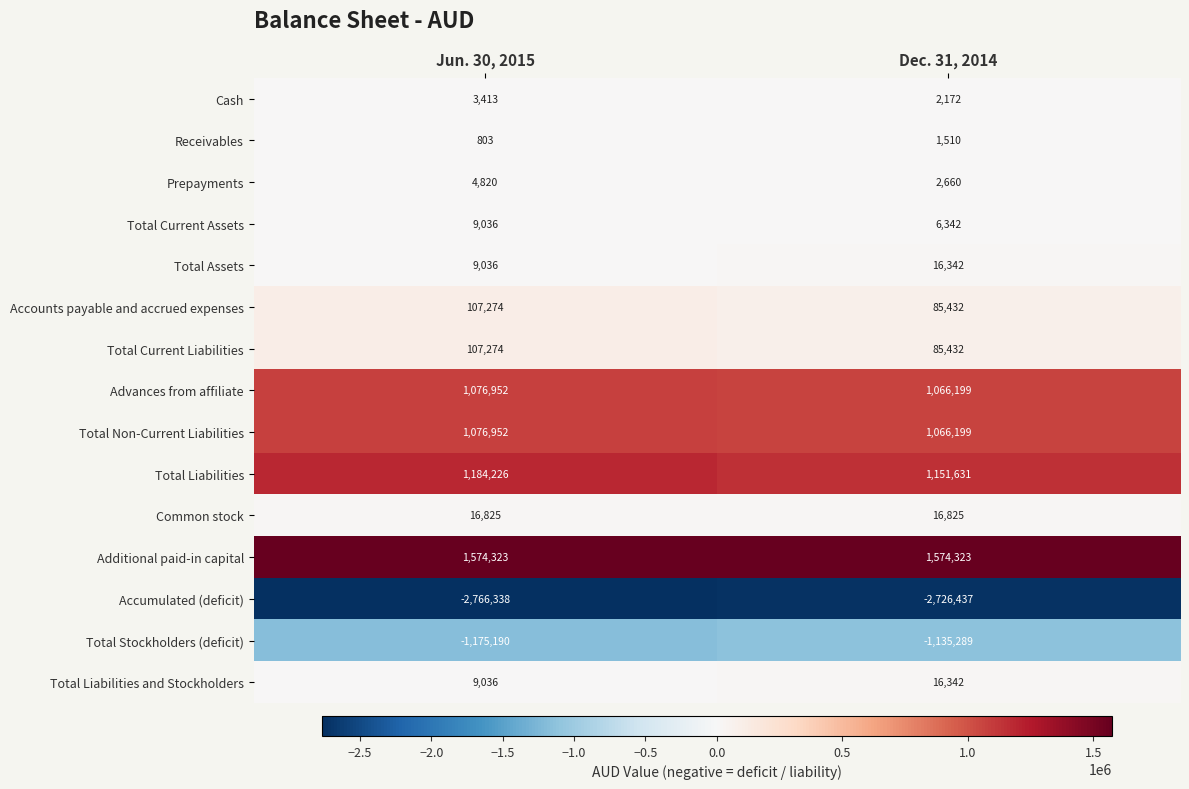

At which category is the sum across all series the highest?

Jun. 30, 2015